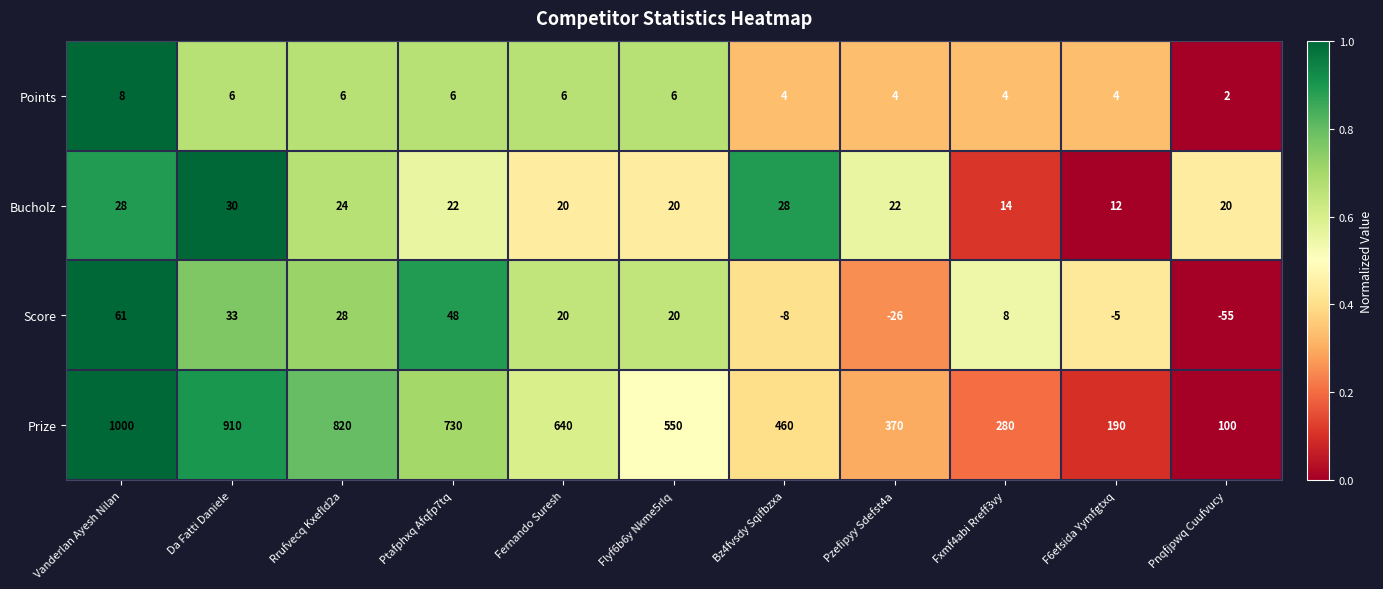

The Score series shows -5 at F6efsida Yymfgtxq. True or false?

True